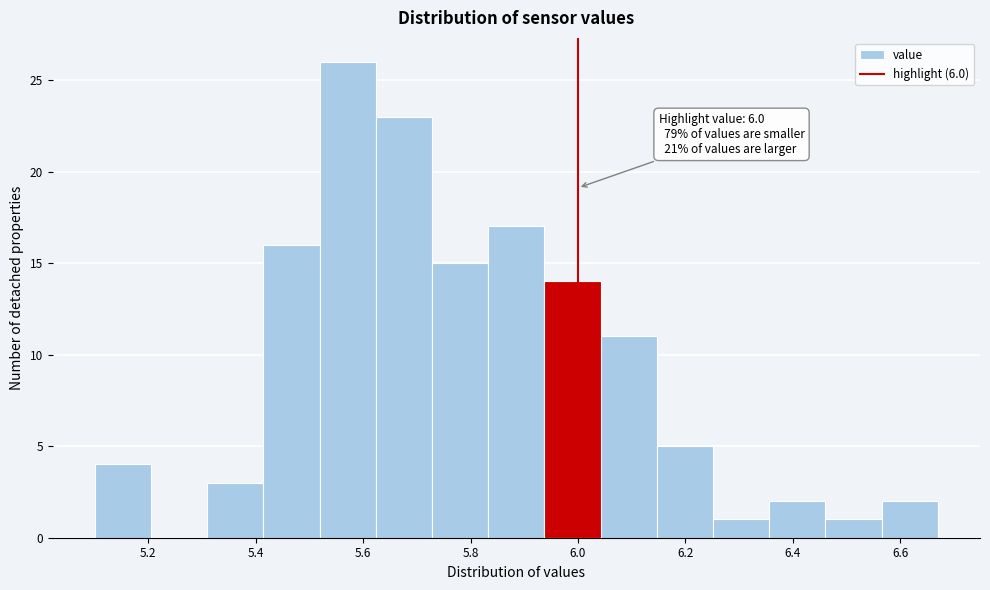

Which range on the x-axis has the tallest bar?

5.52 to 5.62